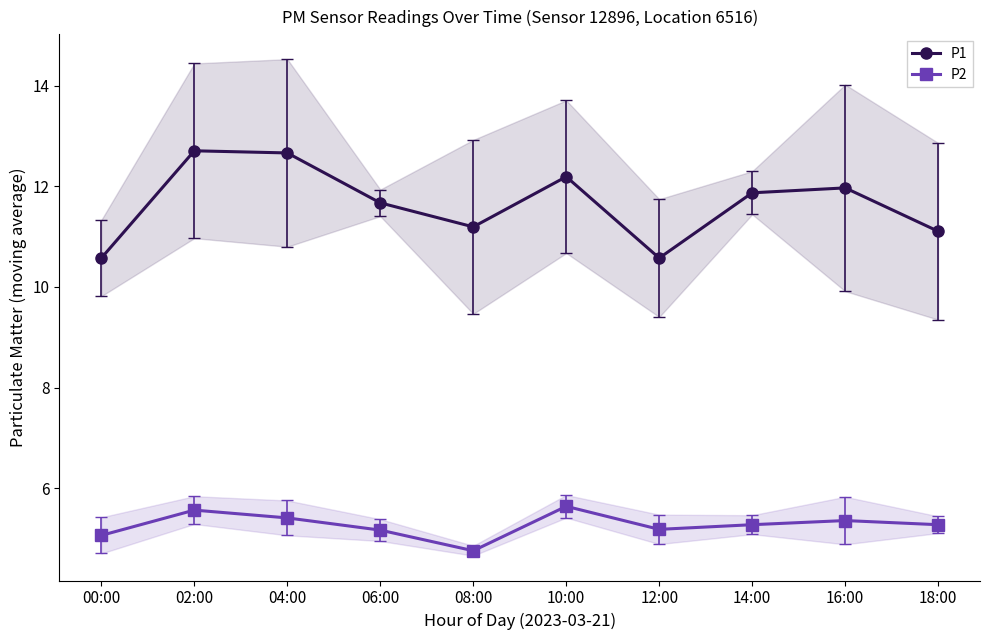

Reading left to right, extract all data points from this chart.

P1: 00:00=10.6	02:00=12.7	04:00=12.7	06:00=11.7	08:00=11.2	10:00=12.2	12:00=10.6	14:00=11.9	16:00=12.0	18:00=11.1
P2: 00:00=5.1	02:00=5.6	04:00=5.4	06:00=5.2	08:00=4.8	10:00=5.6	12:00=5.2	14:00=5.3	16:00=5.4	18:00=5.3